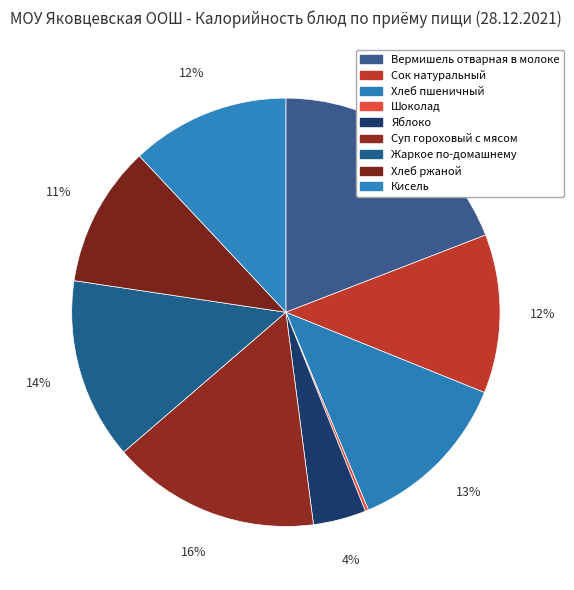

What is the change in value from Хлеб пшеничный to Кисель?

-5